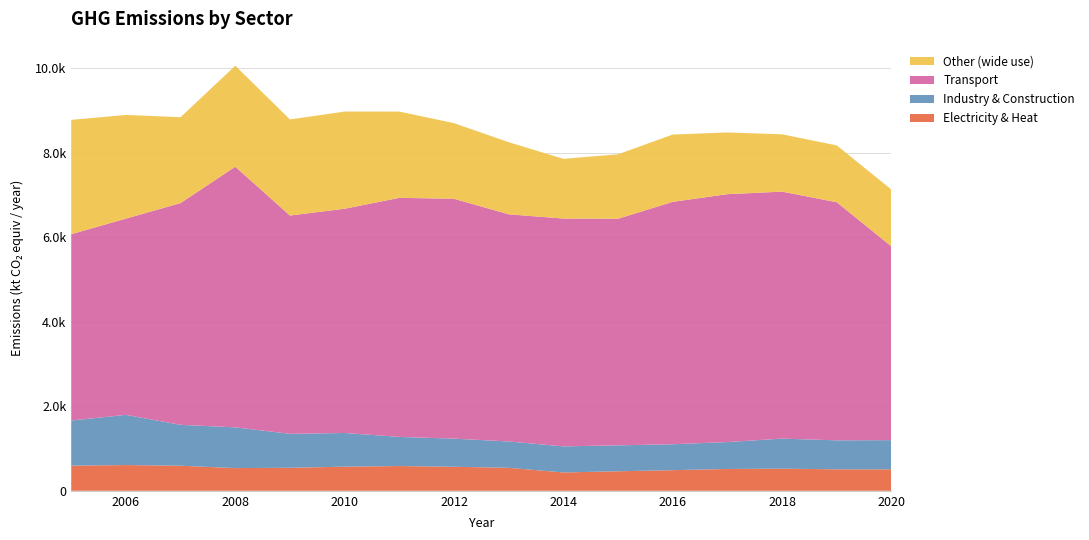

Reading left to right, transcribe all the data shown in this chart.

Electricity & Heat: 594.8	609.1	593.1	537.2	544.4	570.9	585.8	568.5	543.8	434.2	462.0	488.1	516.4	523.6	508.3	507.4
Industry & Construction: 1067.9	1186.6	967.3	963.6	802.9	796.7	689.0	665.3	623.2	616.2	613.5	612.9	636.6	710.6	685.3	691.0
Transport: 4405.9	4642.1	5245.2	6165.1	5162.7	5303.5	5654.3	5673.2	5372.5	5388.8	5359.3	5733.0	5862.8	5841.7	5631.5	4581.1
Other (wide use): 2704.5	2451.4	2030.8	2388.1	2272.7	2298.4	2039.8	1788.6	1705.9	1412.2	1523.9	1592.2	1459.4	1355.7	1343.3	1345.2